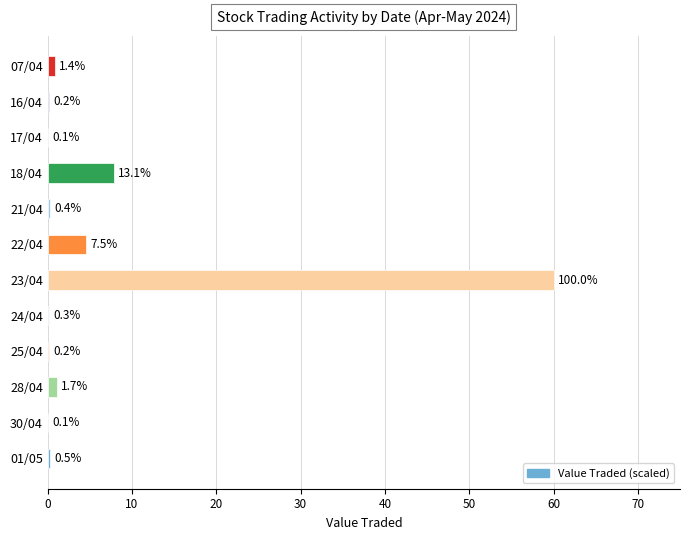

Which category has the highest value across all series?

23/04